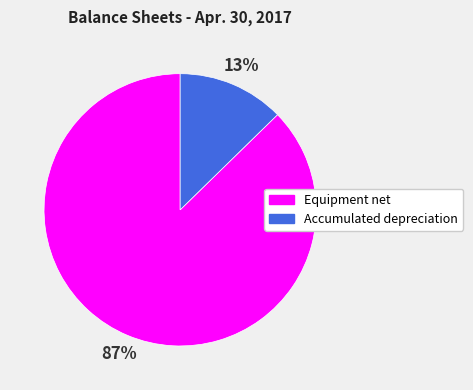

Is it true that Equipment net is 93% of the pie?

False